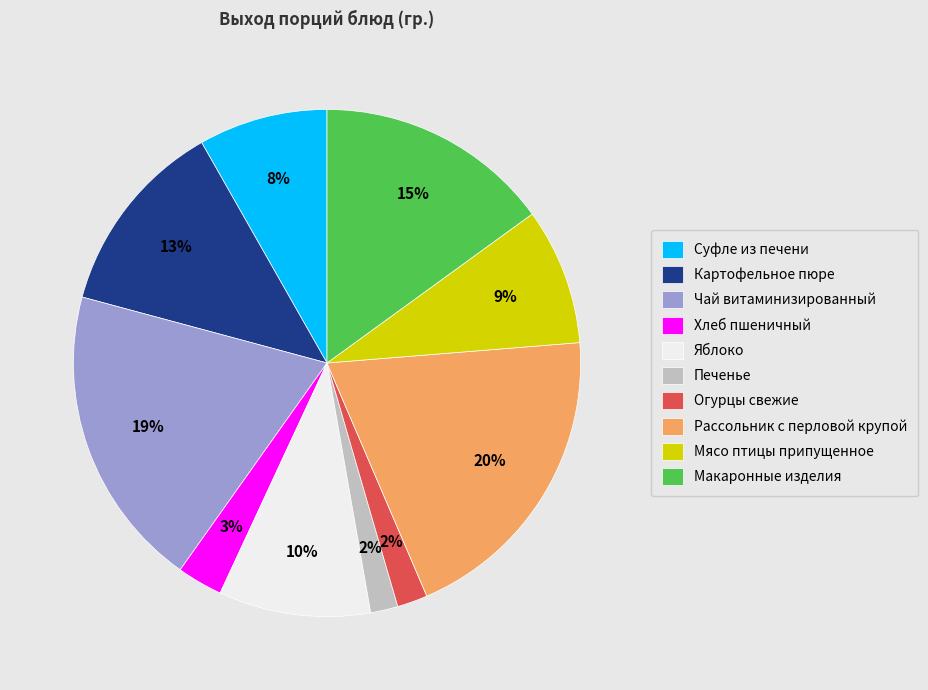

To the nearest percent, what is the average slice percentage?

10%